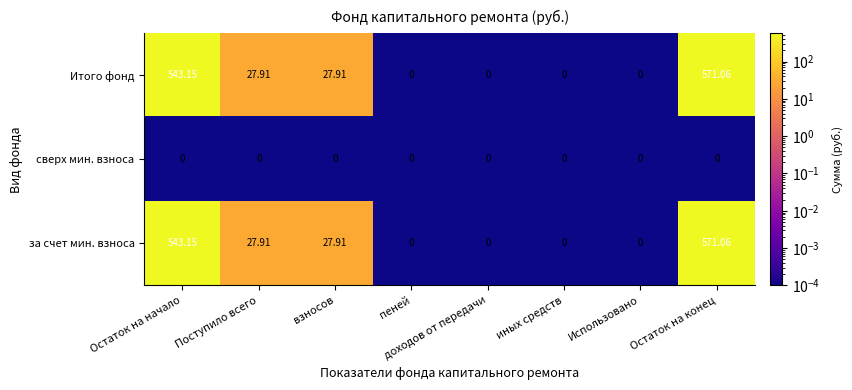

At which label does за счет мин. взноса first exceed 27?

Остаток на начало